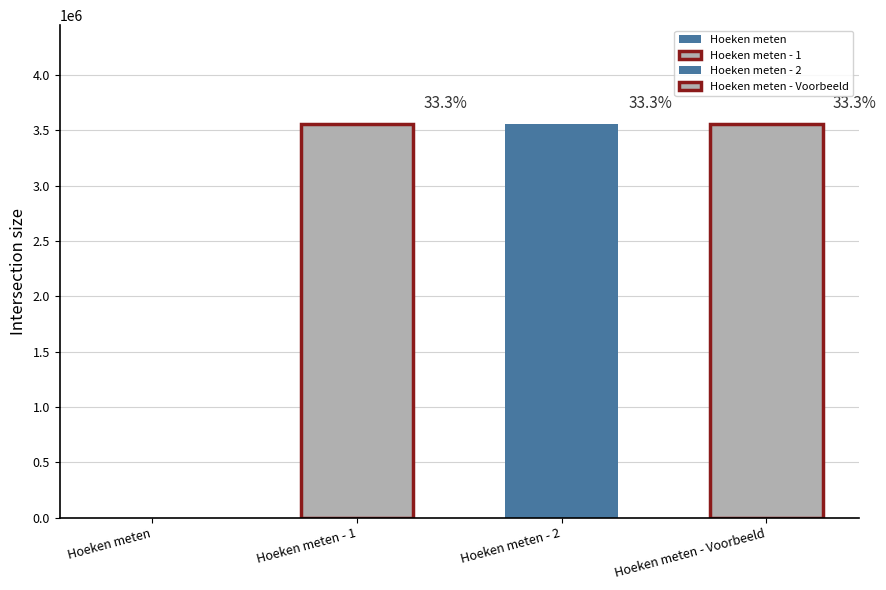

Rank the categories by value from highest to lowest.

Hoeken meten - Voorbeeld, Hoeken meten - 2, Hoeken meten - 1, Hoeken meten